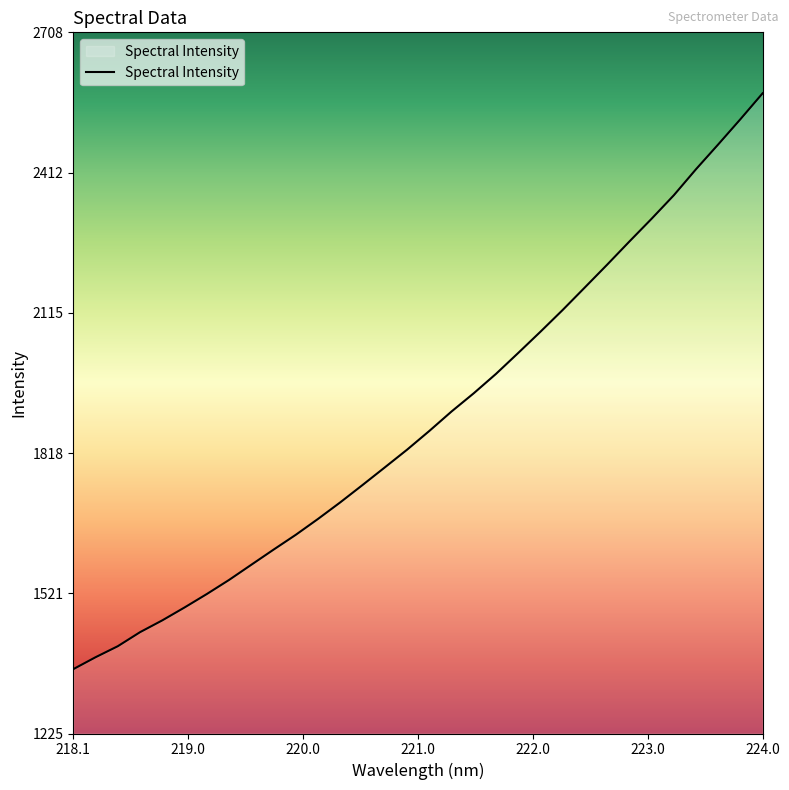

What is the maximum value shown in the chart?

2579.8